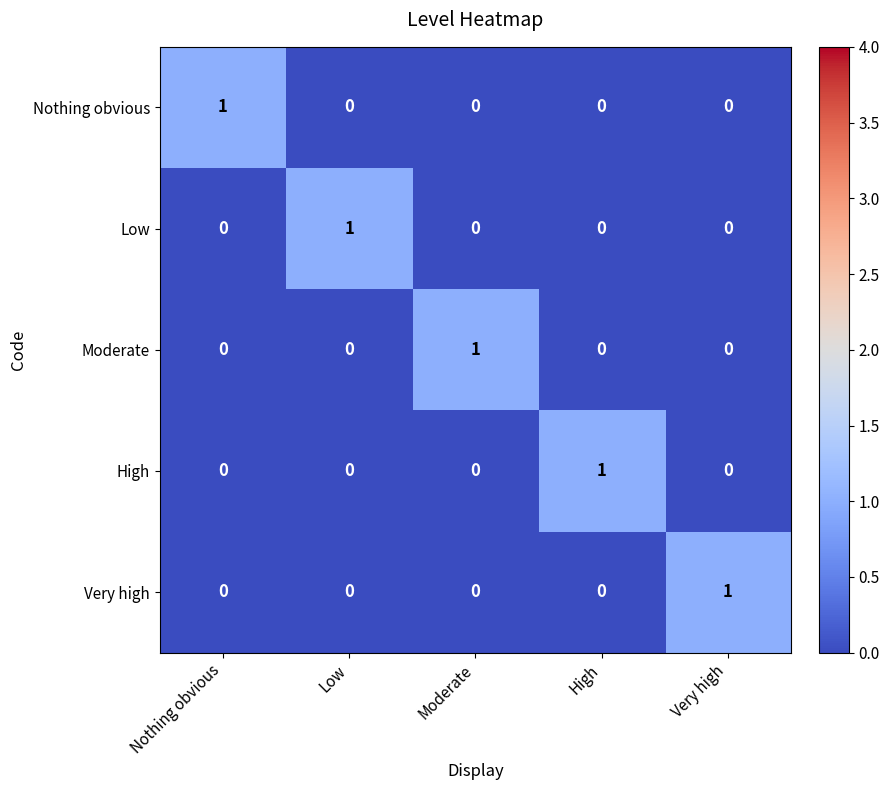

How many distinct data groups are displayed?

5